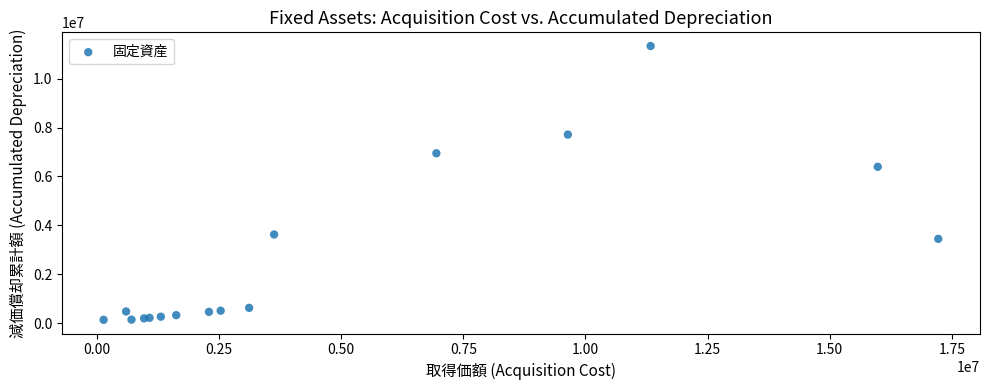

What Y value in the scatter plot is closest to 5733610?

6393600